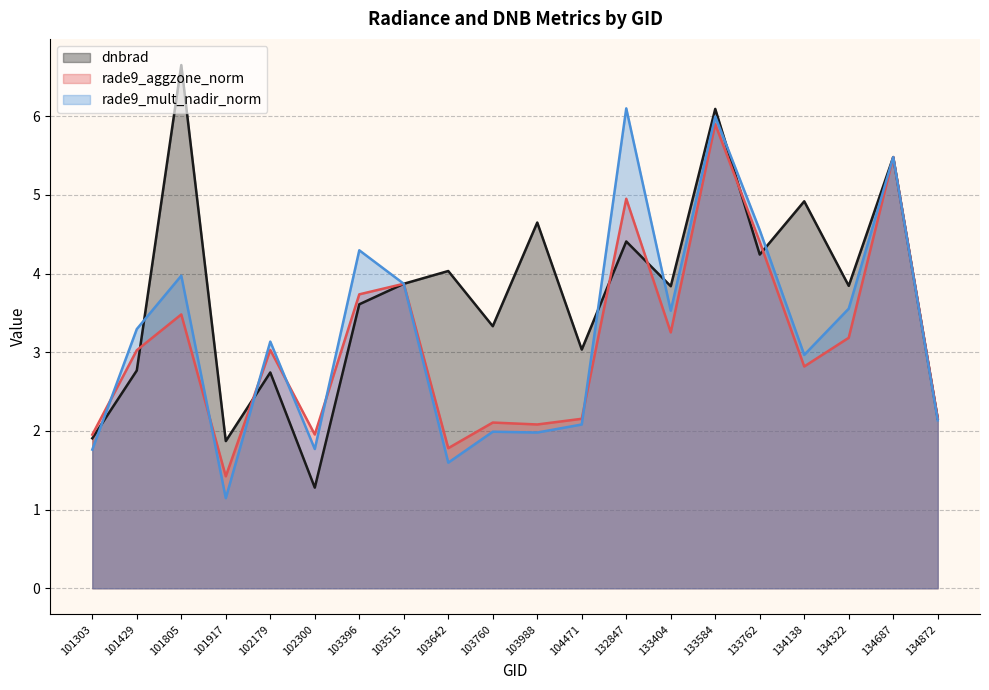

True or false: rade9_aggzone_norm has a value of 2.8 at 134138.

True